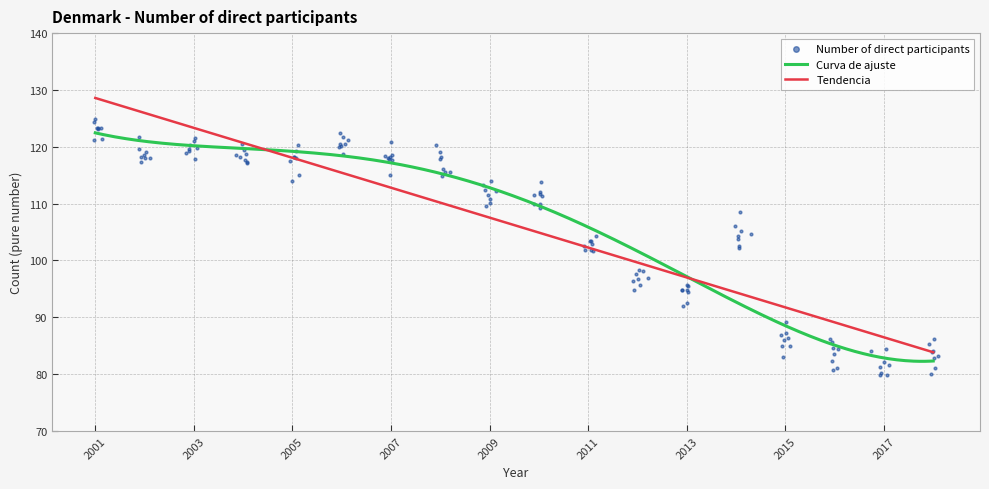

Which has a higher value, 2007 or 2016?

2007